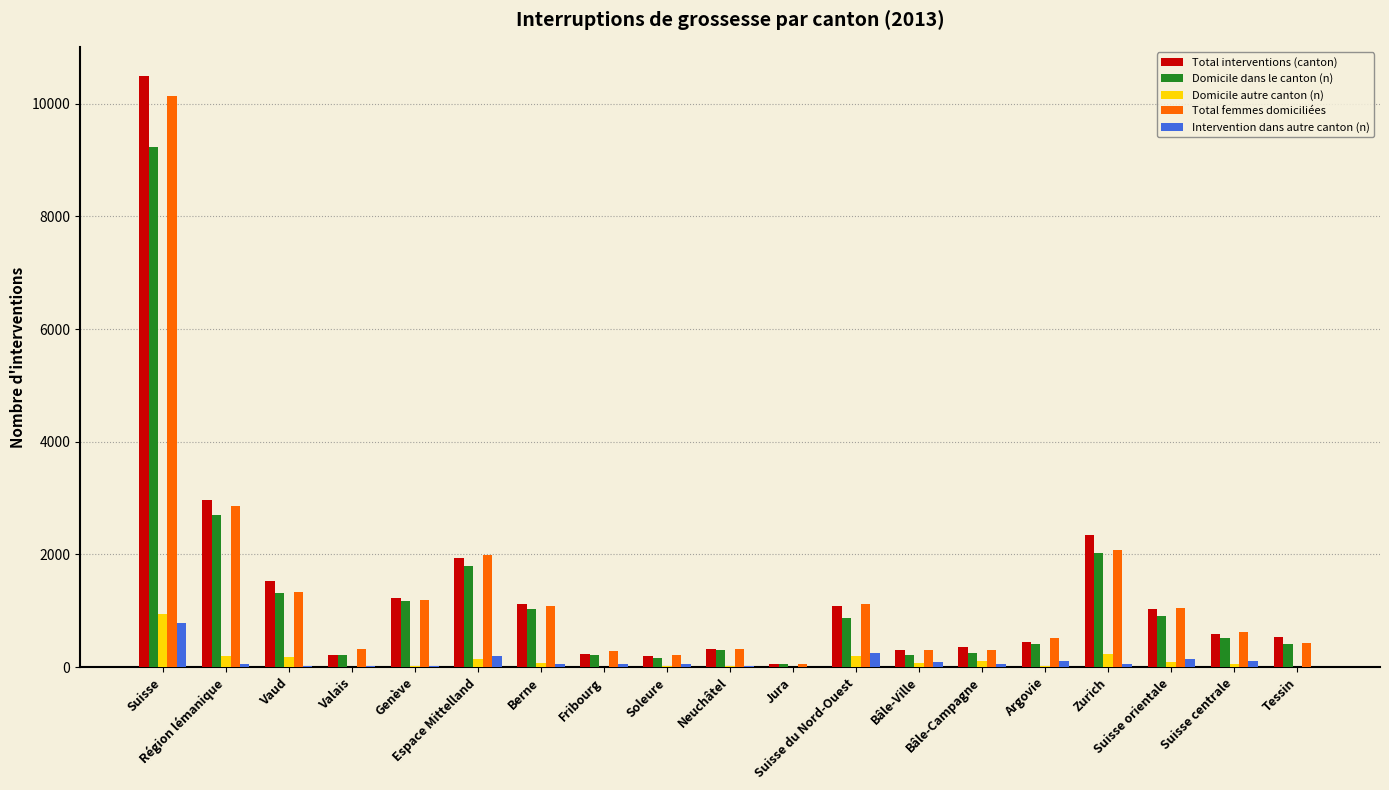

What are all the series names shown in the legend?

Total interventions (canton), Domicile dans le canton (n), Domicile autre canton (n), Total femmes domiciliées, Intervention dans autre canton (n)